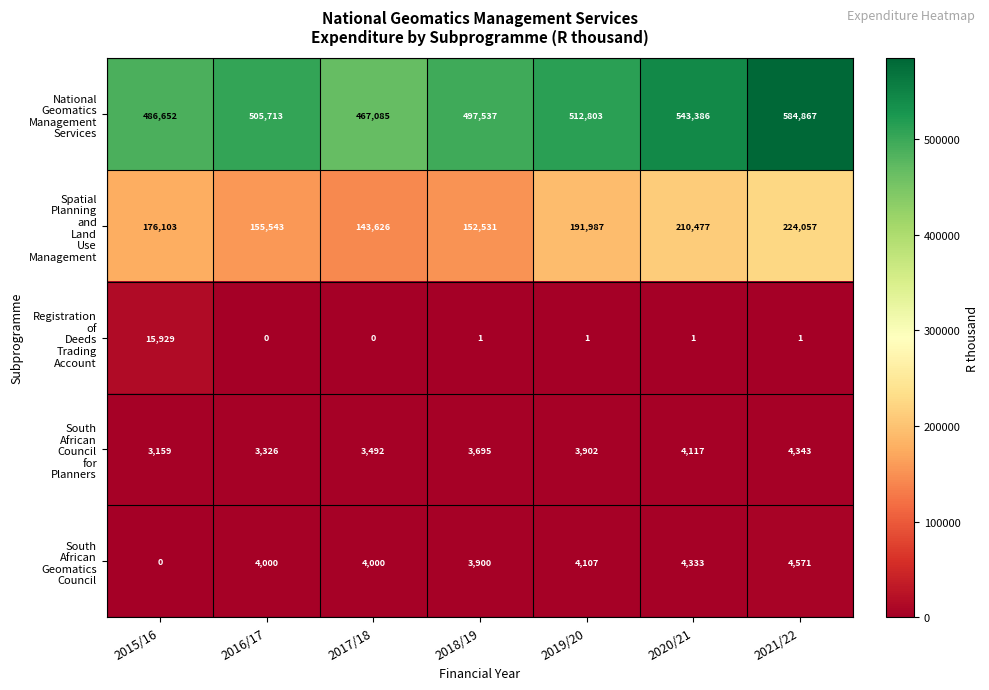

How many categories are shown in the chart?

7